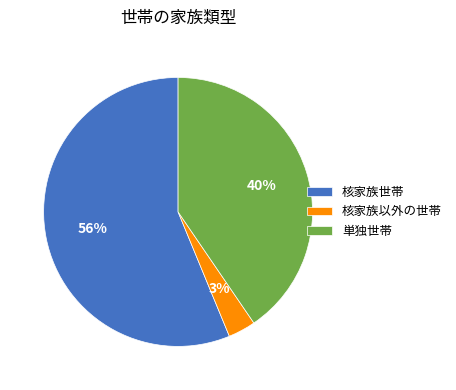

To the nearest percent, what portion does 単独世帯 represent?

40%